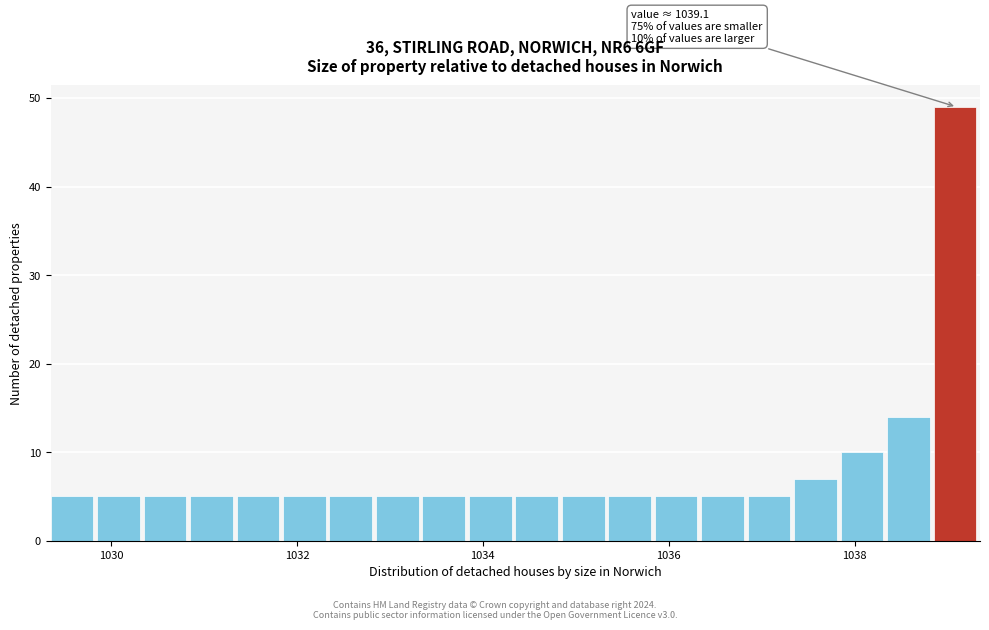

Read against the x-axis, roughly where is the centre of the tallest bar?

1039.0